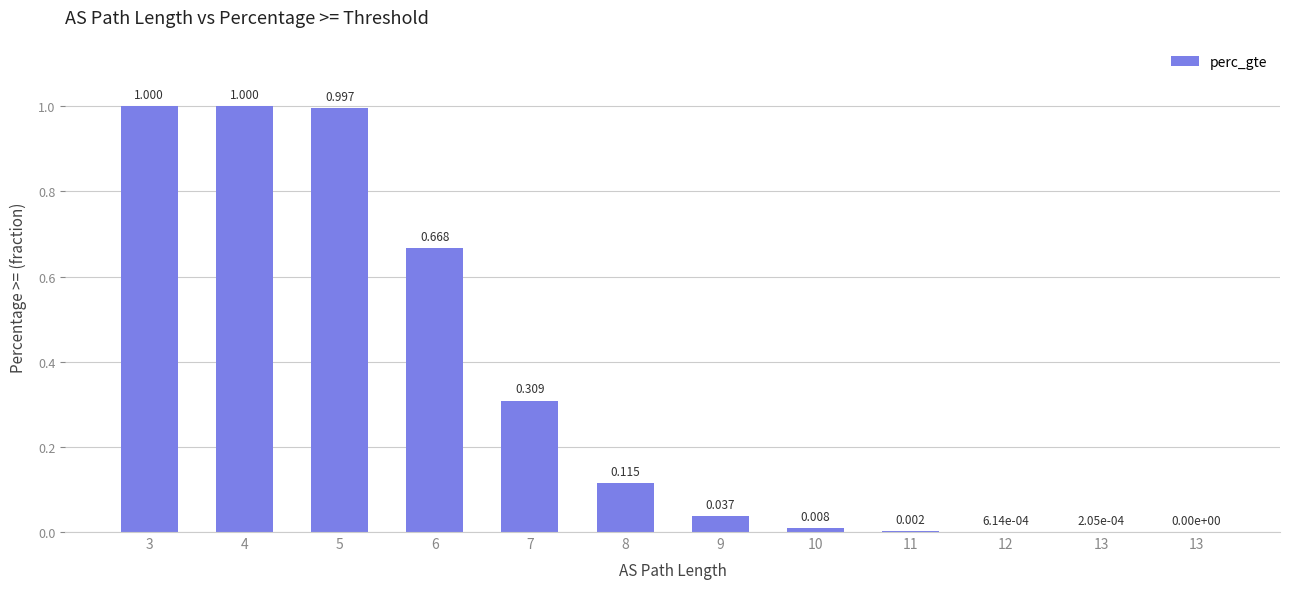

At which label is the value closest to 0?

13